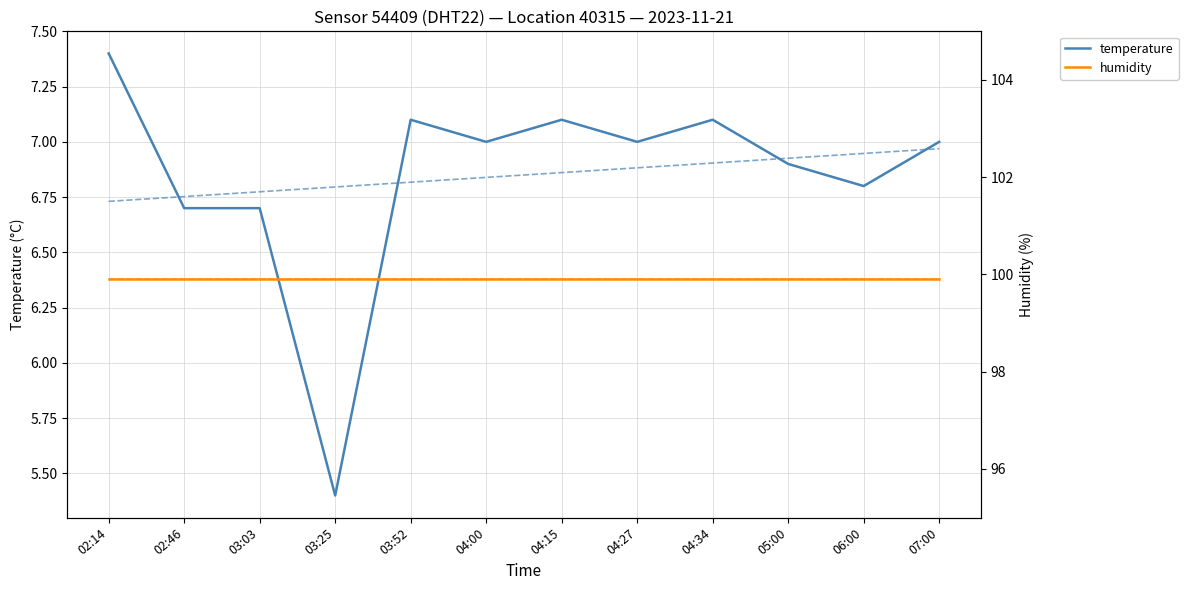

At 07:00, list the series in order from largest to smallest.

humidity, temperature